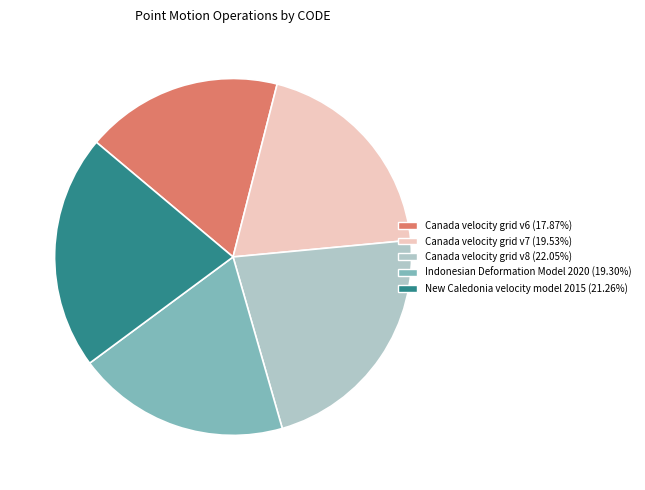

Does any single category account for the majority?

No